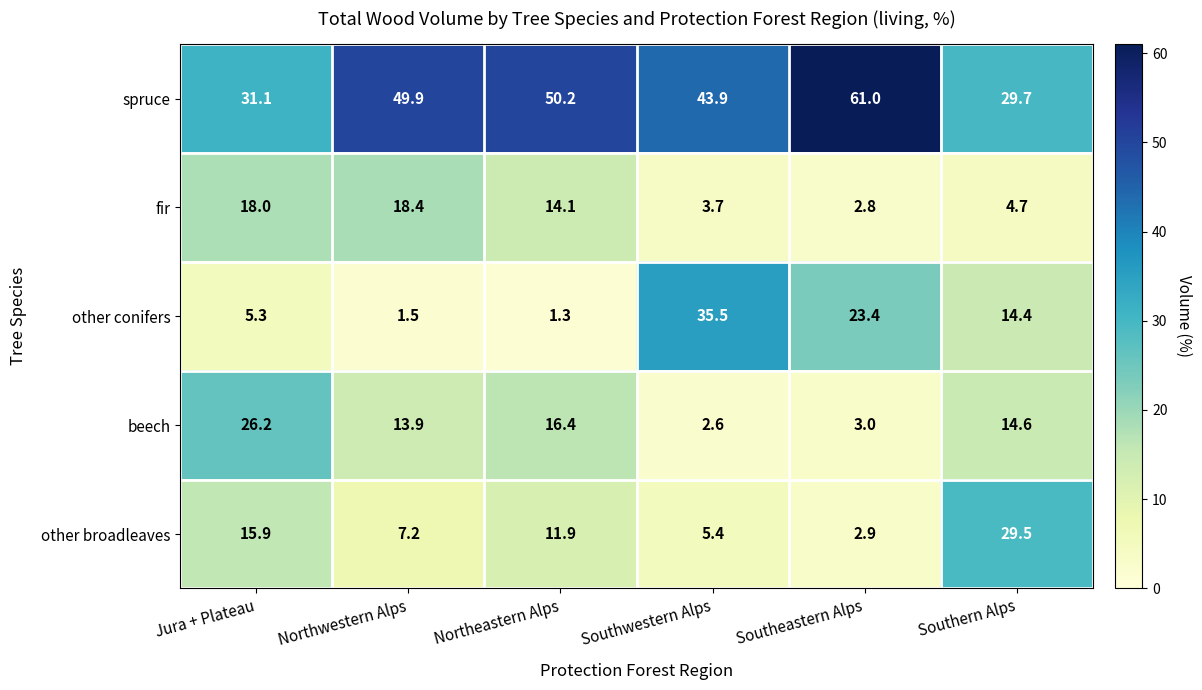

Read the spruce value at Southeastern Alps.

61.0